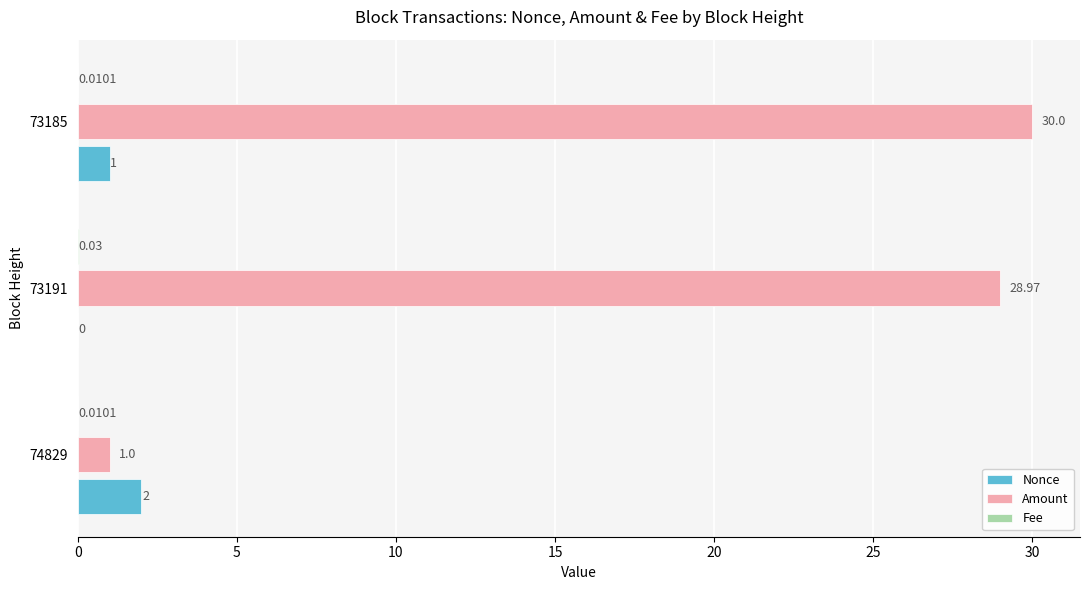

What is the total value across all series at 73185?

31.0